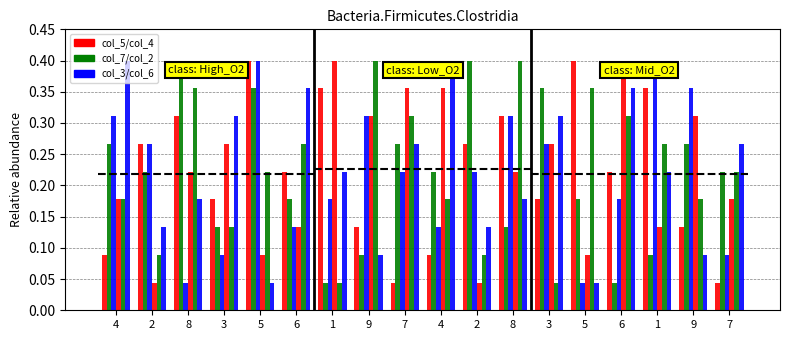

Which series has the largest total across all categories?

col_2